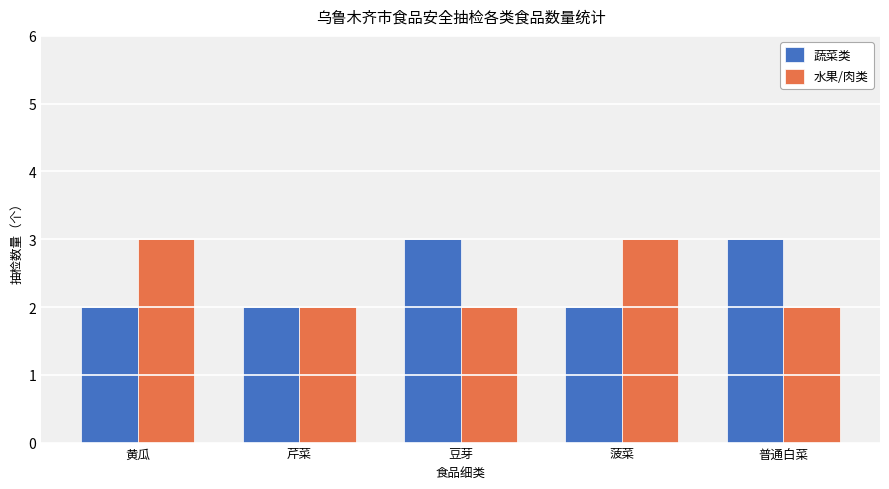

How many data points does each series have?

5